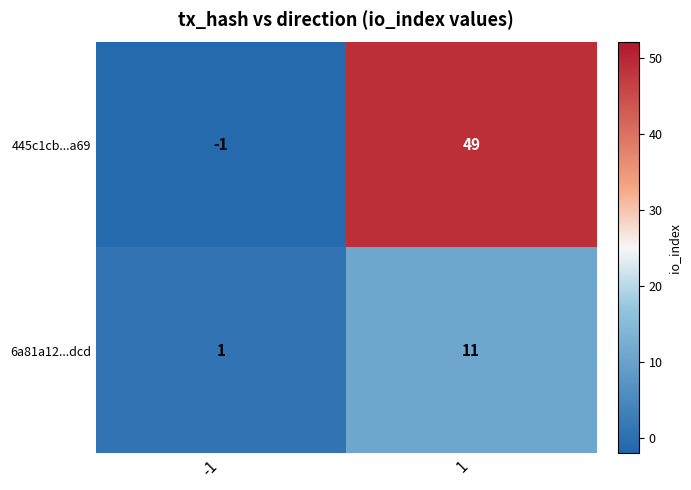

Which series changed the most between -1 and 1?

445c1cb...a69